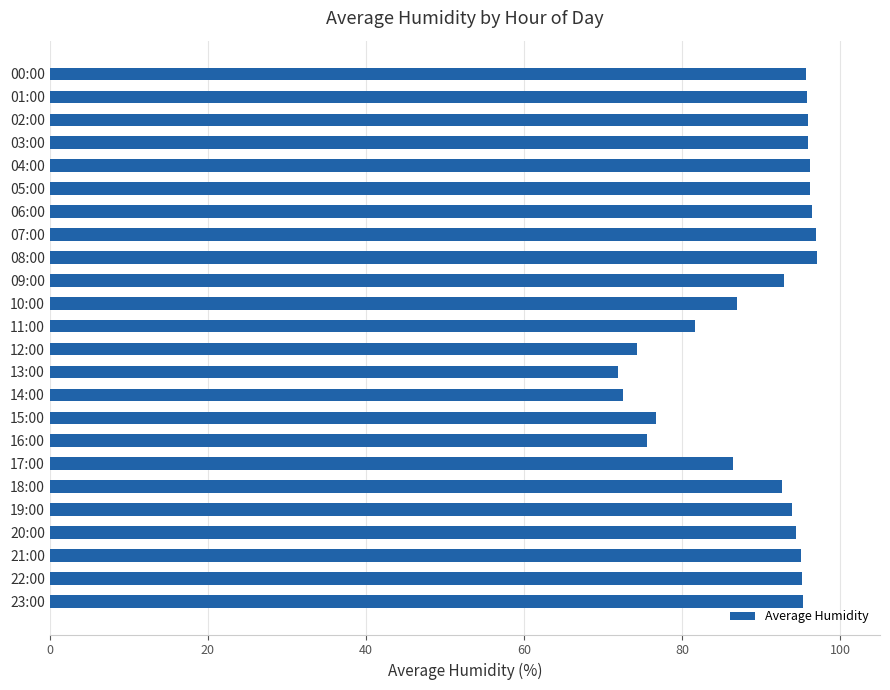

How many categories are shown in the chart?

24